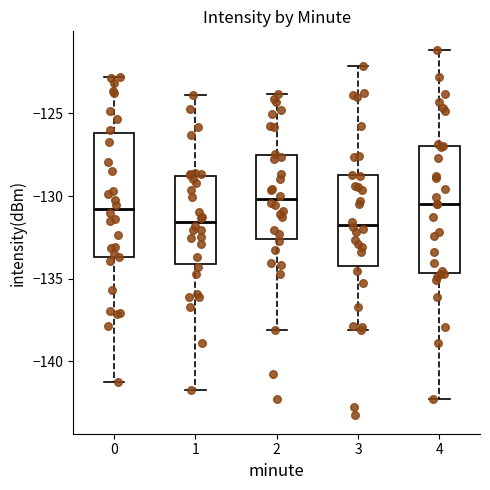

Reading left to right, transcribe this box plot: for each box, give where its median line is, the range the box spans, and where its two whiskers end, as read against the y-axis. The values are not printed on the chart, so give them approximately, as read against the axis.

0: median -131.0, box -133.5 to -126.0, whiskers -141.5 to -123.0
1: median -131.5, box -134.0 to -129.0, whiskers -141.5 to -124.0
2: median -130.0, box -132.5 to -127.5, whiskers -138.0 to -124.0
3: median -131.5, box -134.0 to -128.5, whiskers -138.0 to -122.0
4: median -130.5, box -134.5 to -127.0, whiskers -142.5 to -121.0